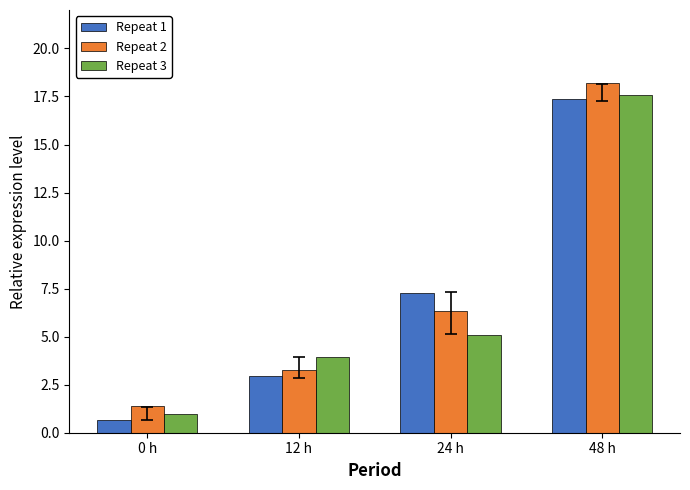

Which series has the widest spread of values?

Repeat 2